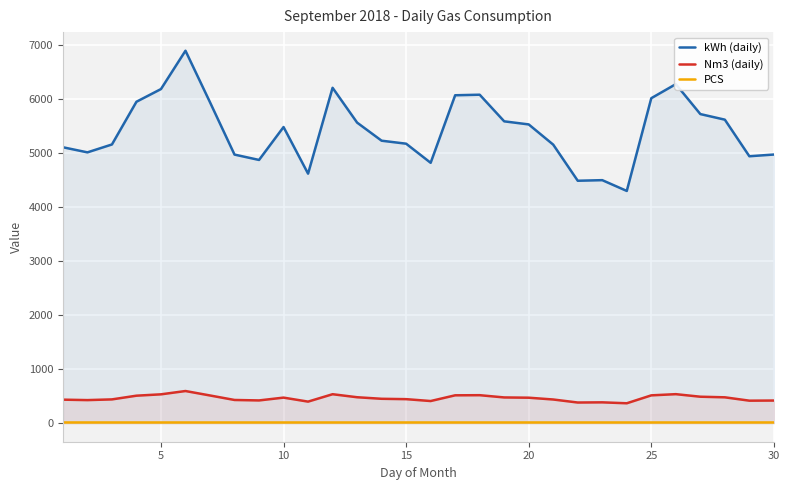

At how many categories does at least one series exceed 4041?

30